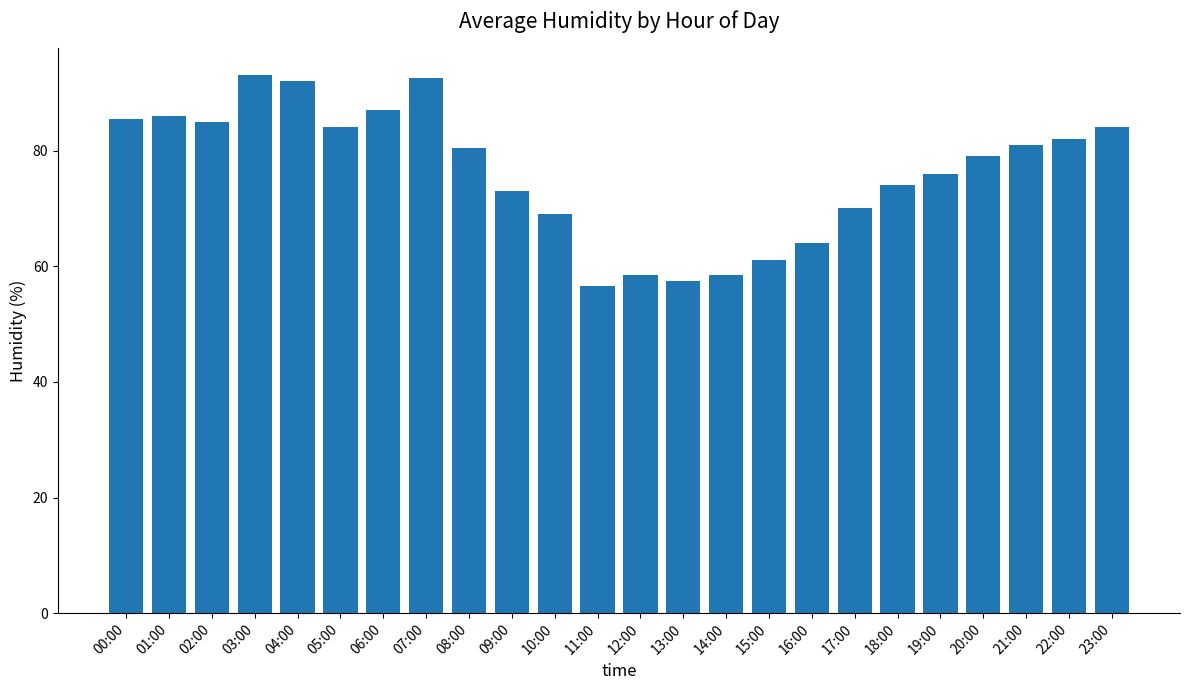

Which label corresponds to the smallest value in the chart?

11:00